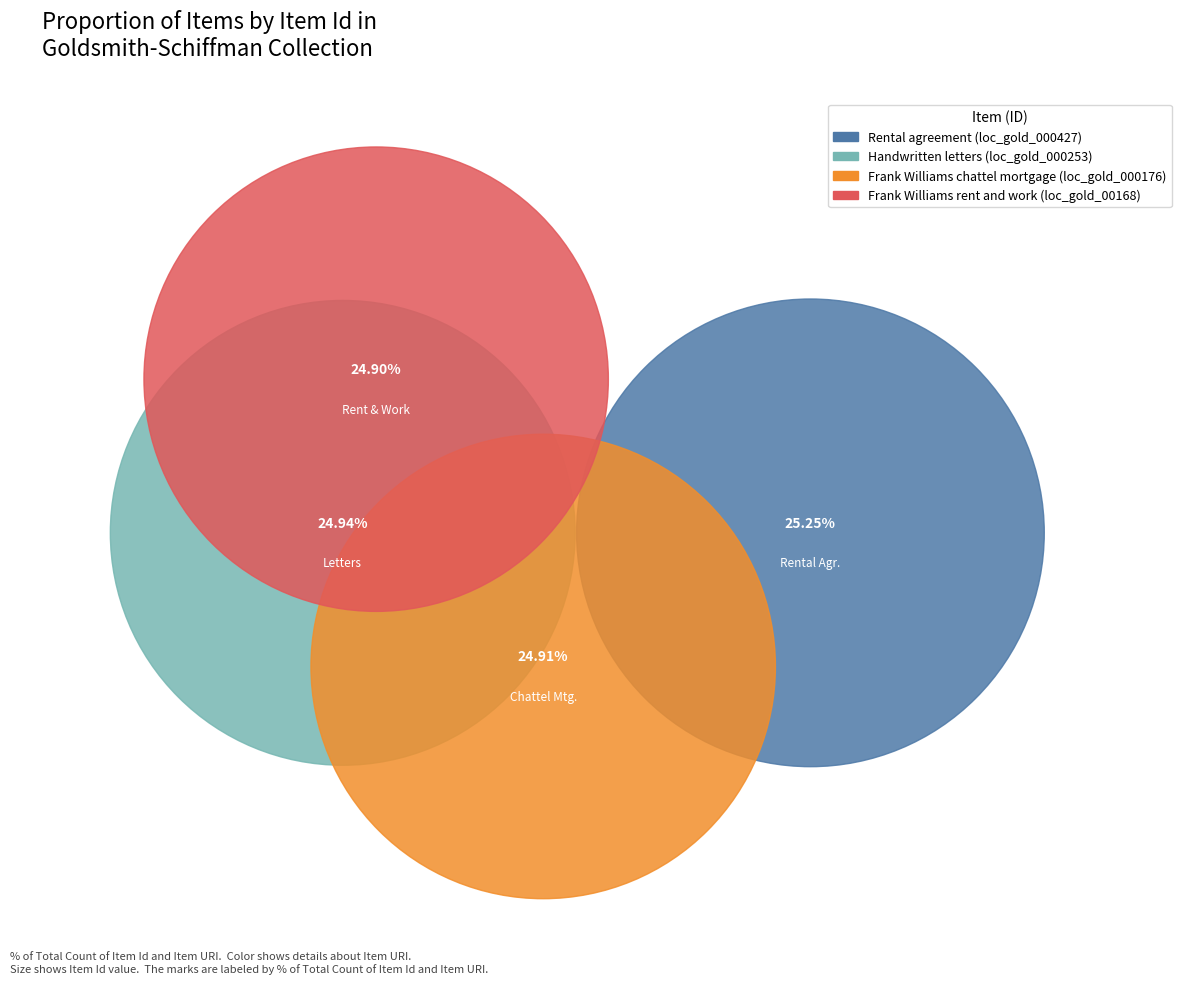

The Frank Williams rent
and work (loc_gold_00168) slice represents 14% of the pie. True or false?

False